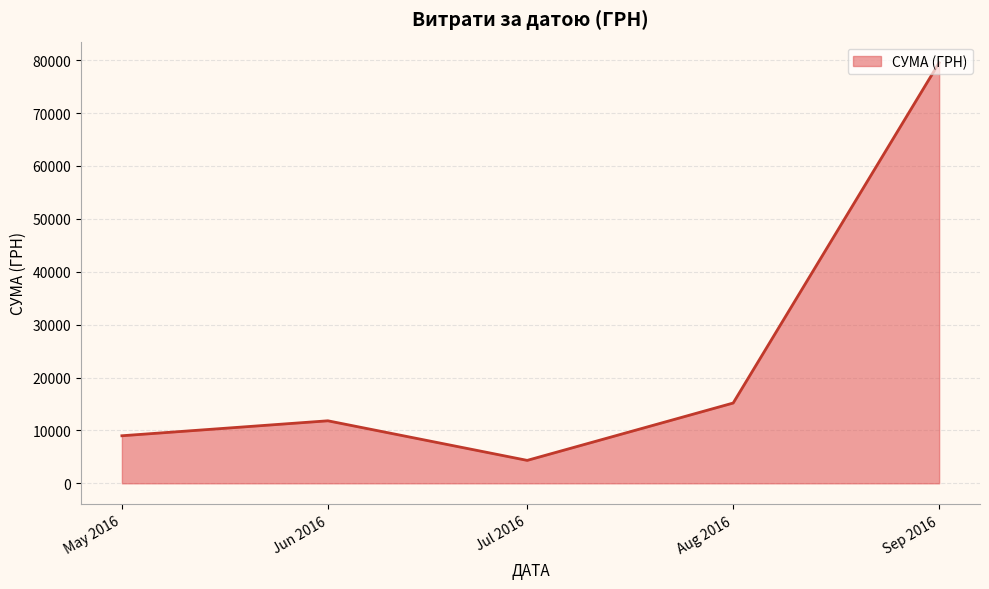

What is the maximum value shown in the chart?

79529.3